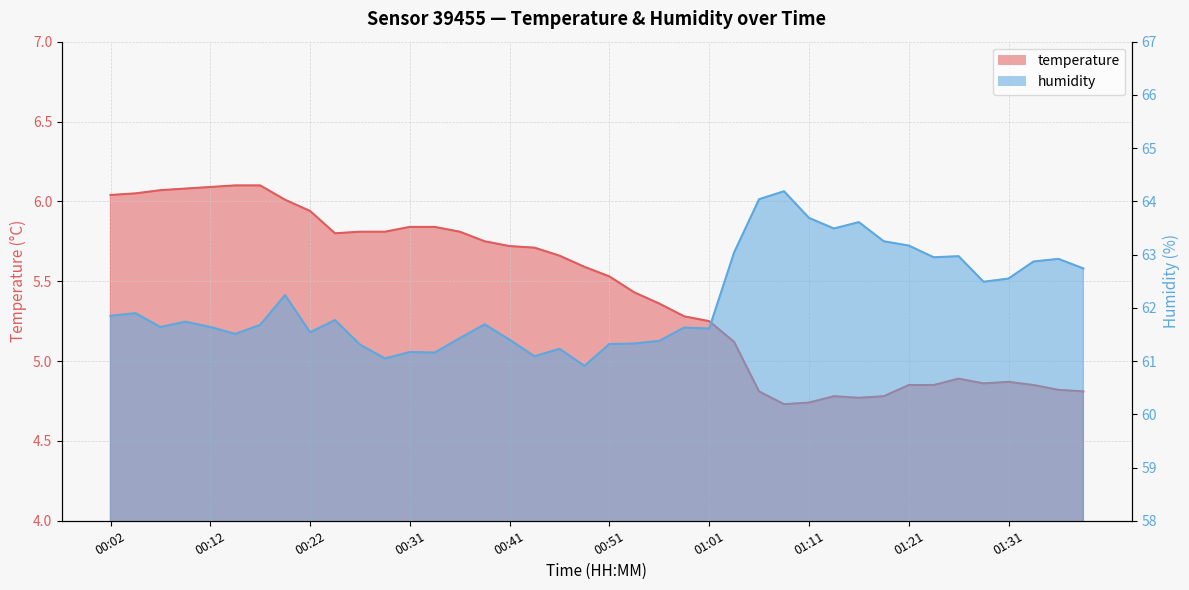

Reading left to right, what are all the values shown in this chart?

temperature: 00:02=6.0	00:04=6.0	00:07=6.1	00:09=6.1	00:12=6.1	00:14=6.1	00:17=6.1	00:19=6.0	00:22=5.9	00:24=5.8	00:27=5.8	00:29=5.8	00:31=5.8	00:34=5.8	00:36=5.8	00:39=5.8	00:41=5.7	00:44=5.7	00:46=5.7	00:49=5.6	00:51=5.5	00:54=5.4	00:56=5.4	00:59=5.3	01:01=5.2	01:04=5.1	01:06=4.8	01:08=4.7	01:11=4.7	01:13=4.8	01:16=4.8	01:18=4.8	01:21=4.8	01:23=4.8	01:26=4.9	01:28=4.9	01:31=4.9	01:33=4.8	01:36=4.8	01:38=4.8
humidity: 00:02=61.9	00:04=61.9	00:07=61.6	00:09=61.7	00:12=61.6	00:14=61.5	00:17=61.7	00:19=62.2	00:22=61.5	00:24=61.8	00:27=61.3	00:29=61.0	00:31=61.2	00:34=61.2	00:36=61.4	00:39=61.7	00:41=61.4	00:44=61.1	00:46=61.2	00:49=60.9	00:51=61.3	00:54=61.3	00:56=61.4	00:59=61.6	01:01=61.6	01:04=63.0	01:06=64.0	01:08=64.2	01:11=63.7	01:13=63.5	01:16=63.6	01:18=63.2	01:21=63.2	01:23=63.0	01:26=63.0	01:28=62.5	01:31=62.5	01:33=62.9	01:36=62.9	01:38=62.7